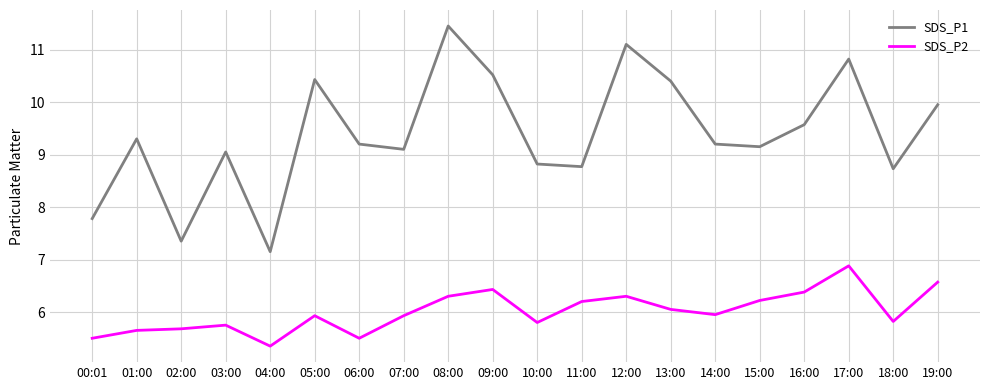

What is the difference between the maximum and minimum values in the SDS_P1 series?

4.3